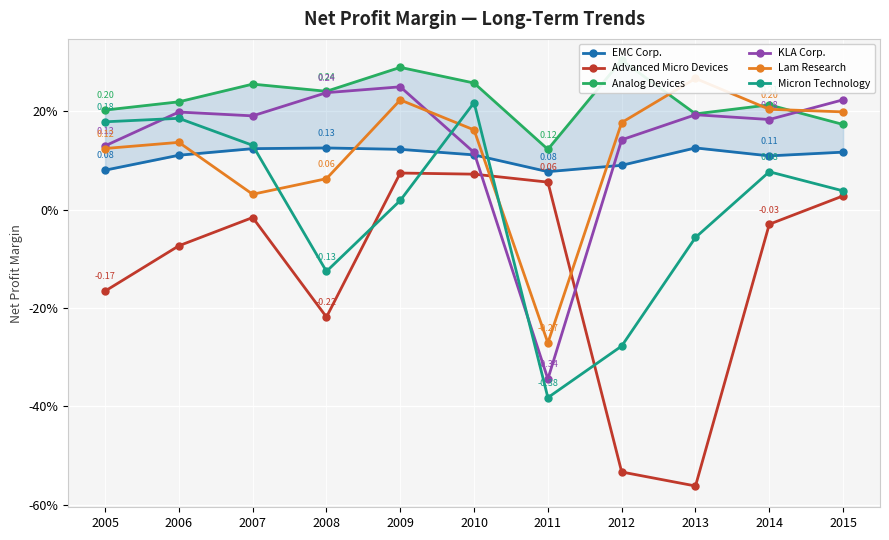

What is the approximate value of Advanced Micro Devices at 2011?

0.1